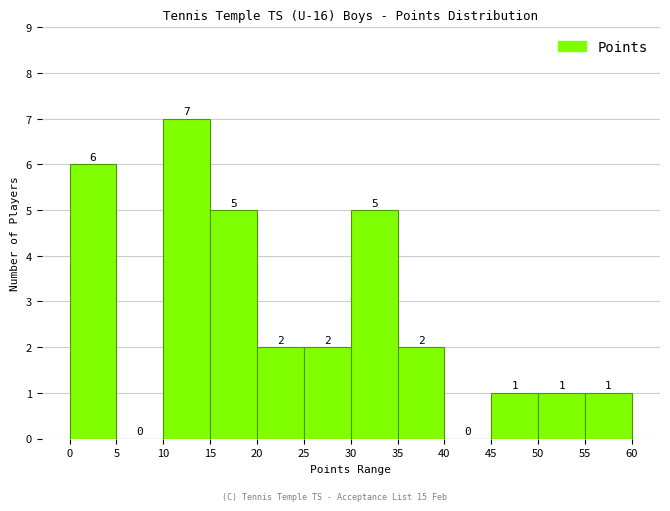

How tall is the bar that spans 10 to 15 on the x-axis?

7